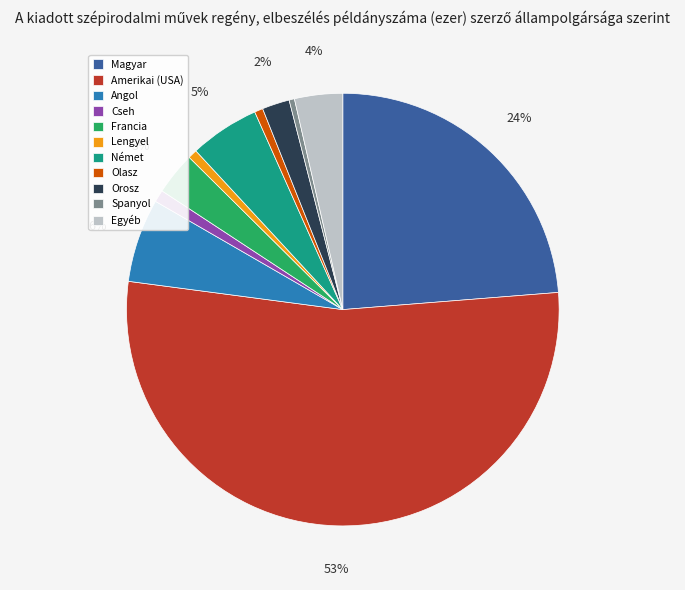

To the nearest percent, what is the combined percentage of Amerikai (USA) and Olasz?

54%